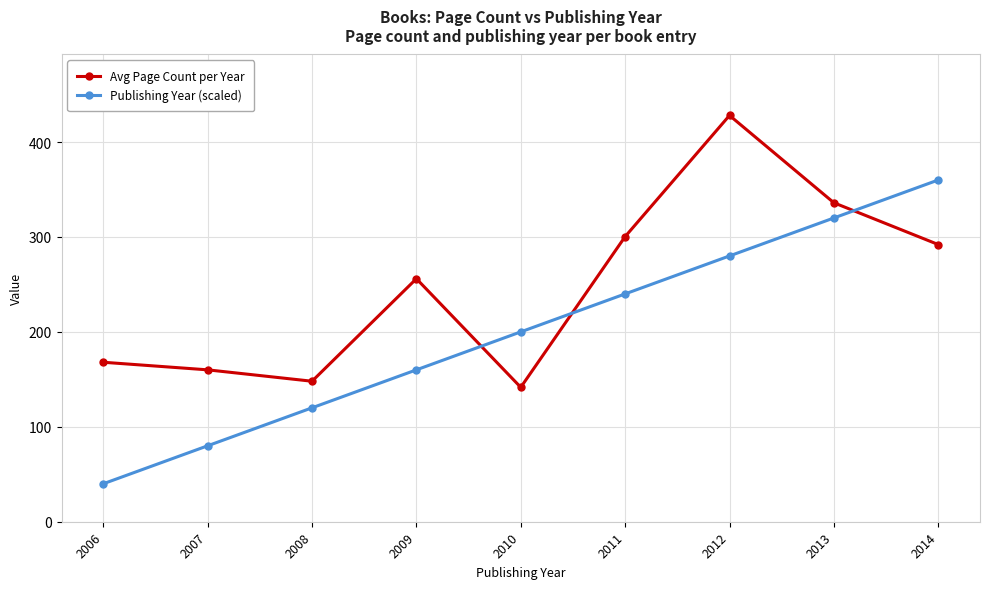

What is the greatest value displayed?

428.0